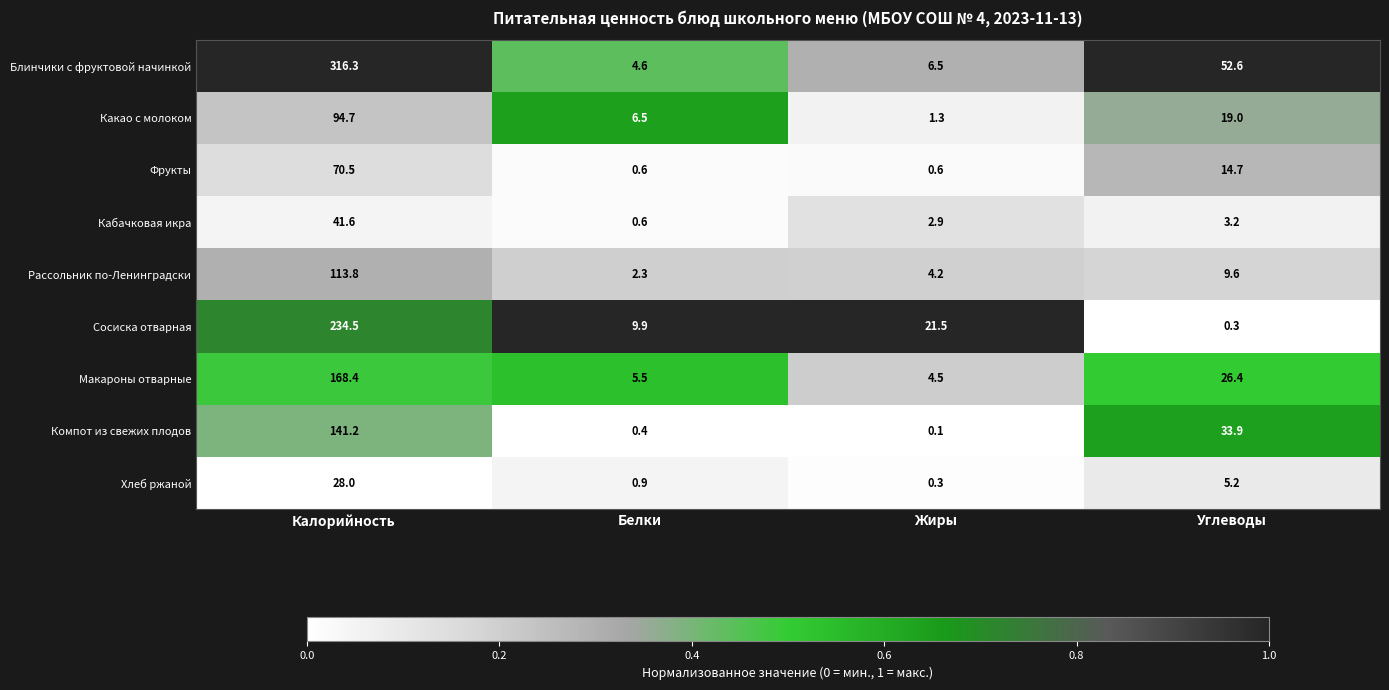

Count the number of data series in this chart.

9